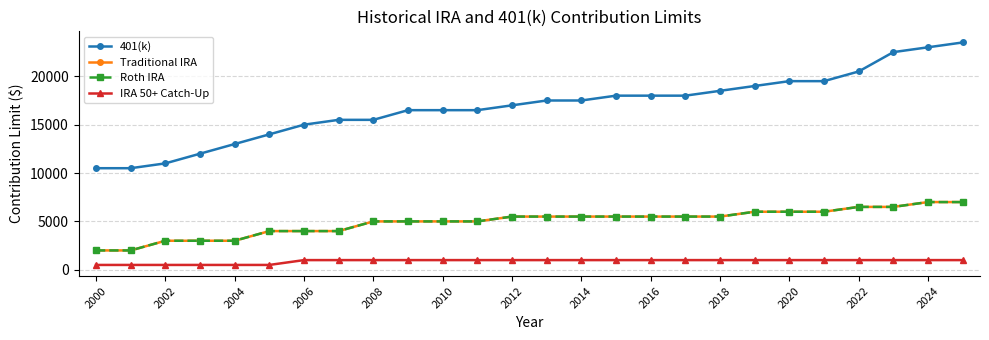

Does the chart have visible grid lines?

Yes